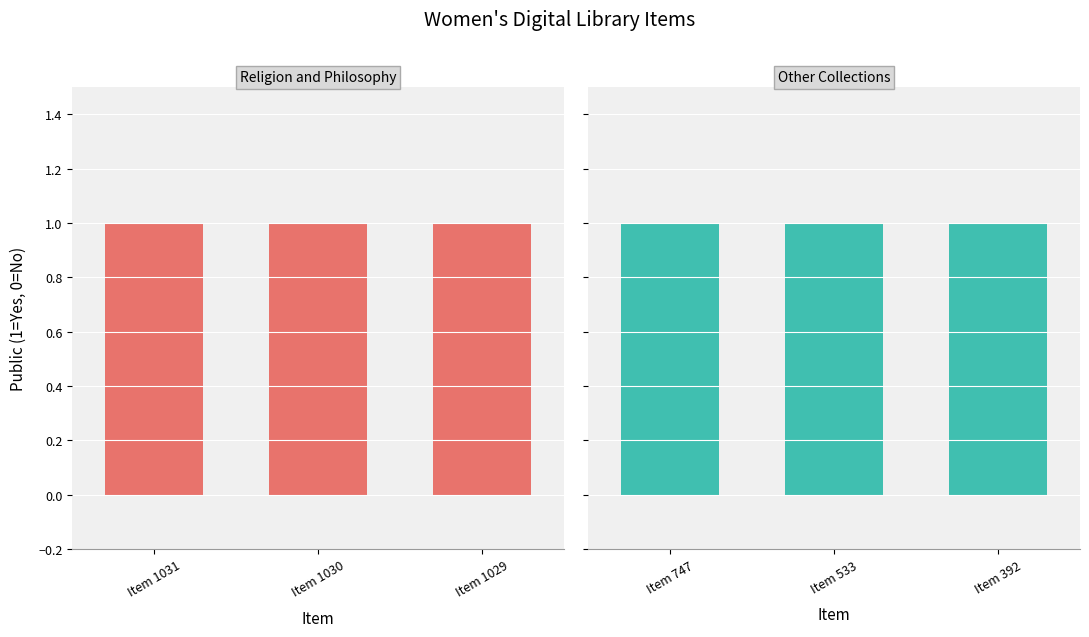

How many categories are shown in the chart?

6